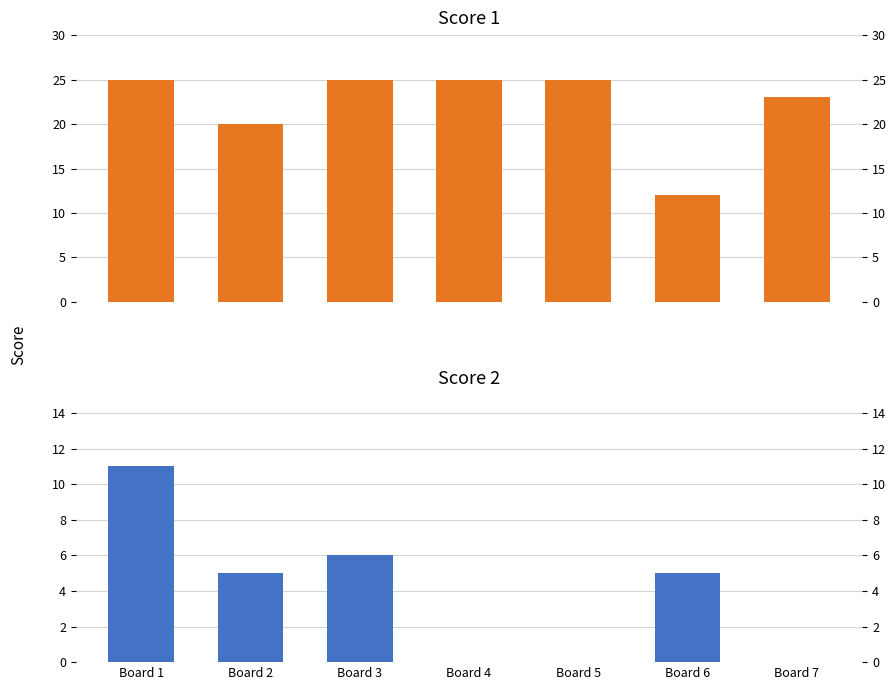

What is the value of the Score 1 bar at the 6th from the left?

12